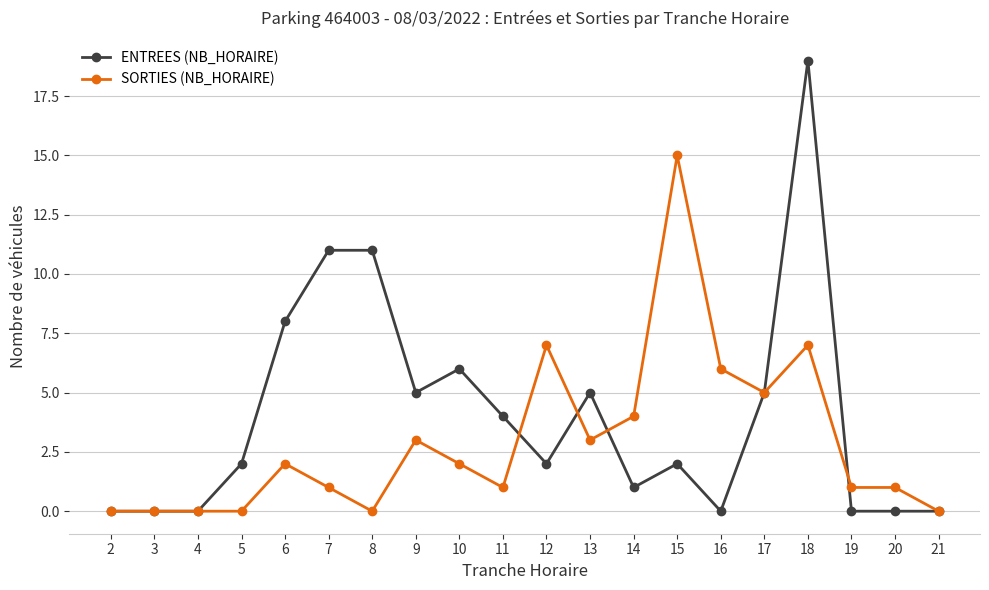

Which series has the largest range (max minus min)?

ENTREES (NB_HORAIRE)